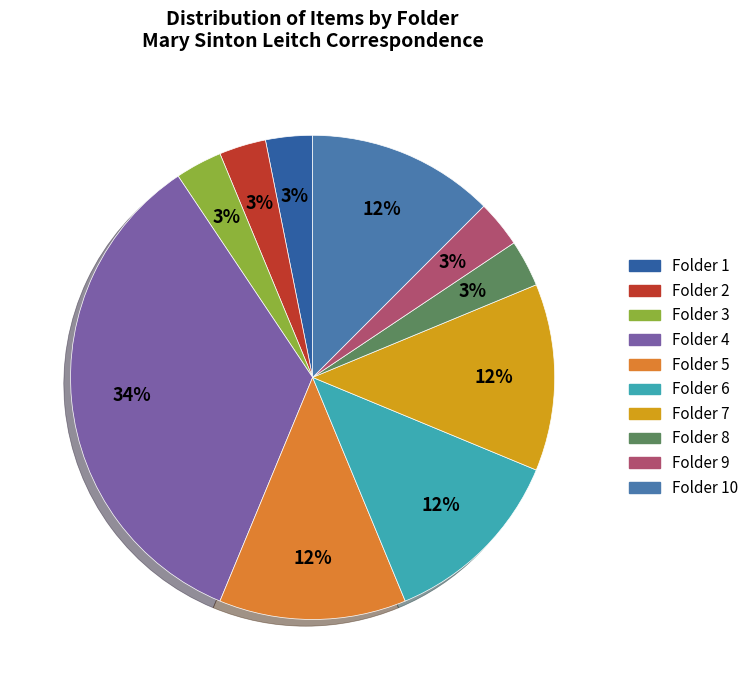

To the nearest percent, what is the average slice percentage?

10%